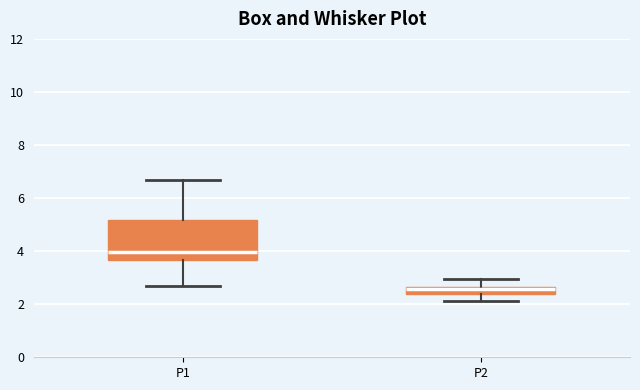

Which box is the tallest, from its lower edge to its upper edge?

P1